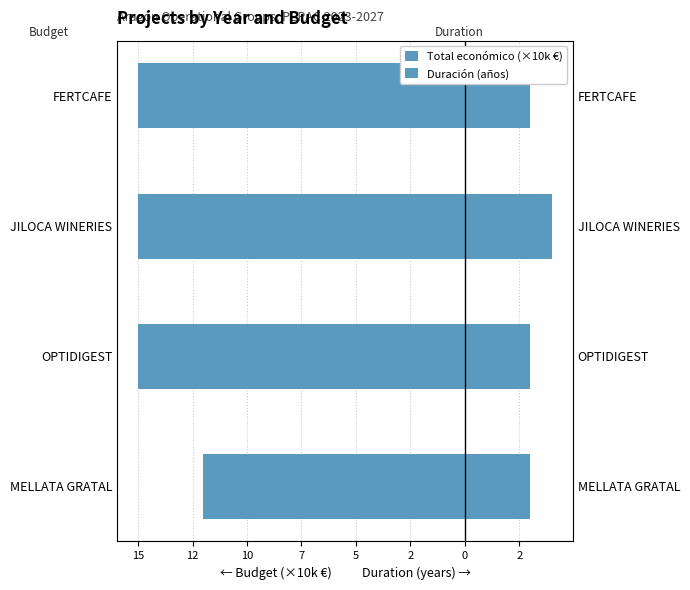

Are the bars grouped side by side (vs. stacked)?

Yes